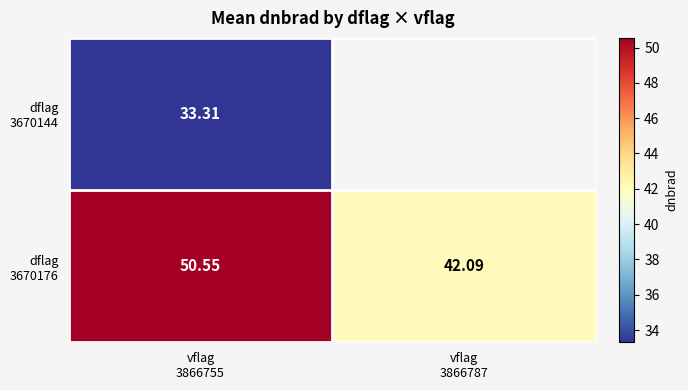

Which series changed the most between vflag 3866755 and vflag 3866787?

dflag 3670176